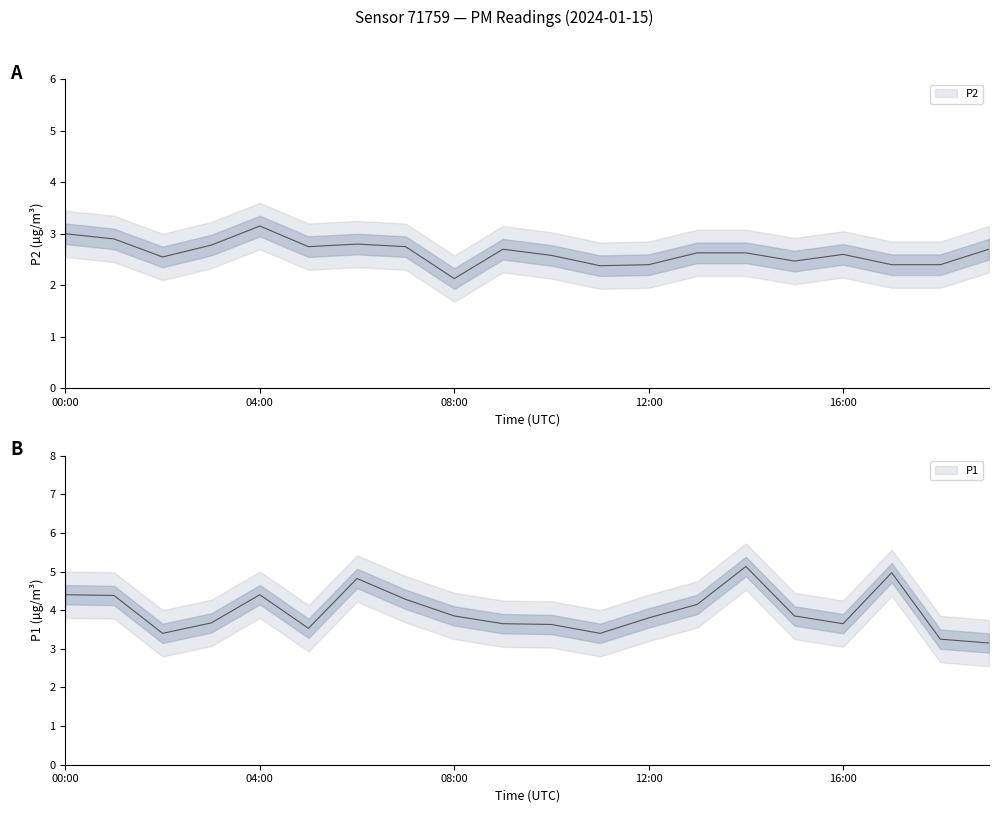

Does the chart display data point markers on the line(s)?

No